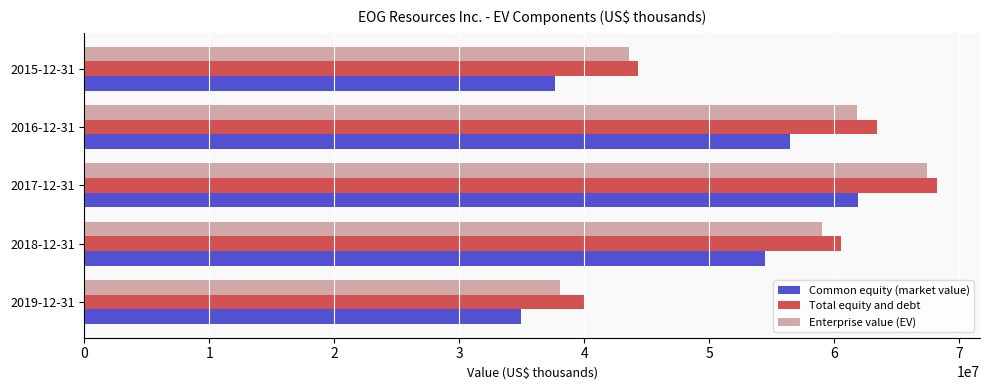

What is the sum of all Common equity (market value) values?

245420077